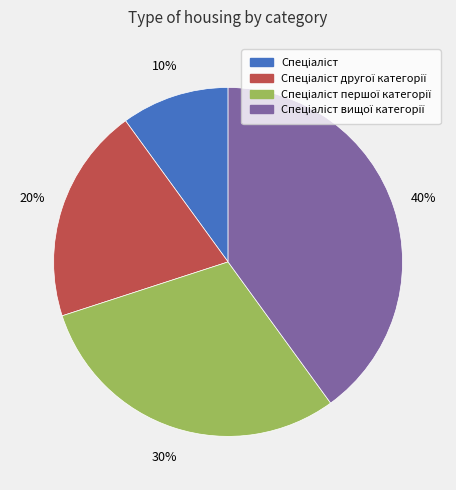

Is there any slice that represents more than half of the pie?

No